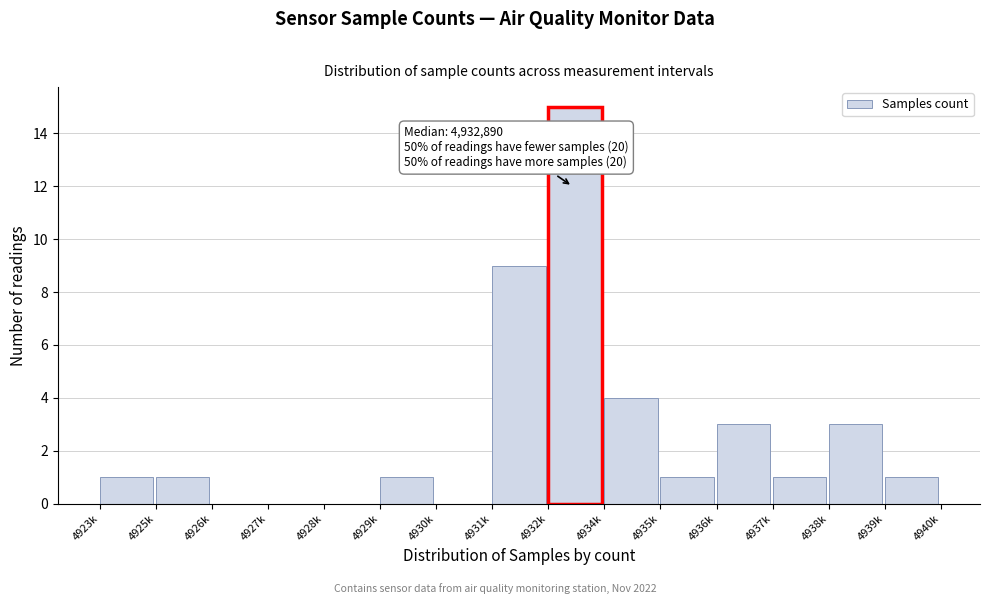

Reading right to left, list all the values displayed in this chart.

4939k=1	4938k=3	4937k=1	4936k=3	4935k=1	4934k=4	4932k=15	4931k=9	4930k=0	4929k=1	4928k=0	4927k=0	4926k=0	4925k=1	4923k=1